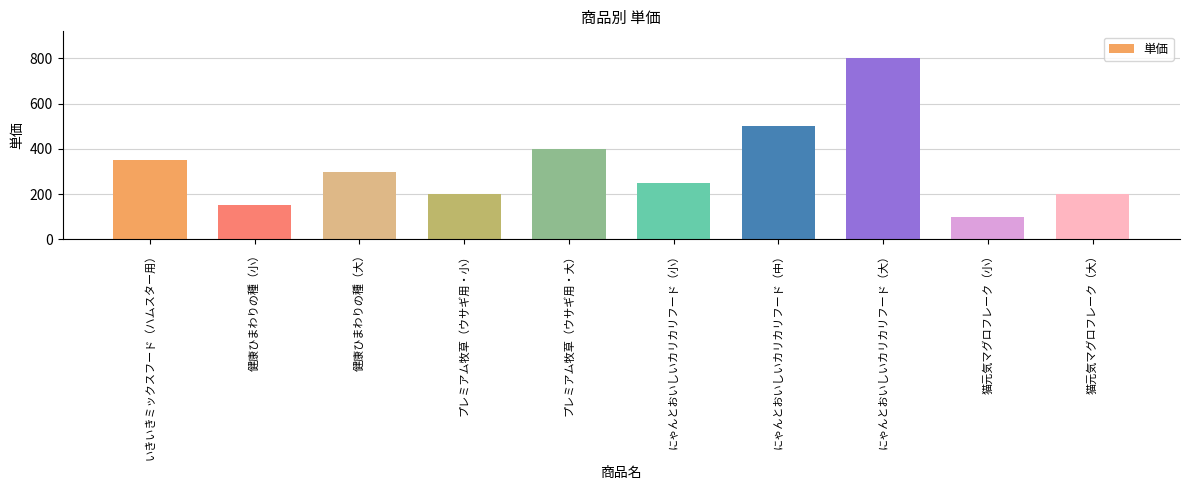

Is it true that the value at 健康ひまわりの種（大） is 300?

True